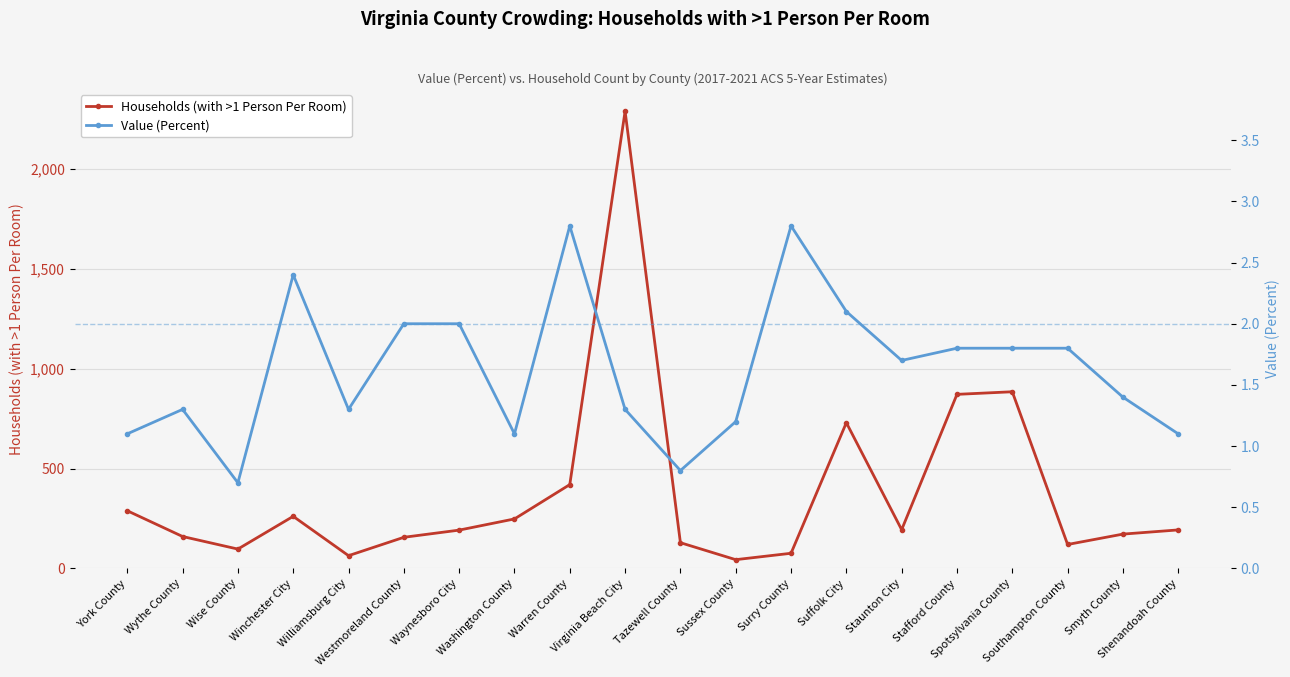

How many values in the Value (Percent) series are below 1?

2